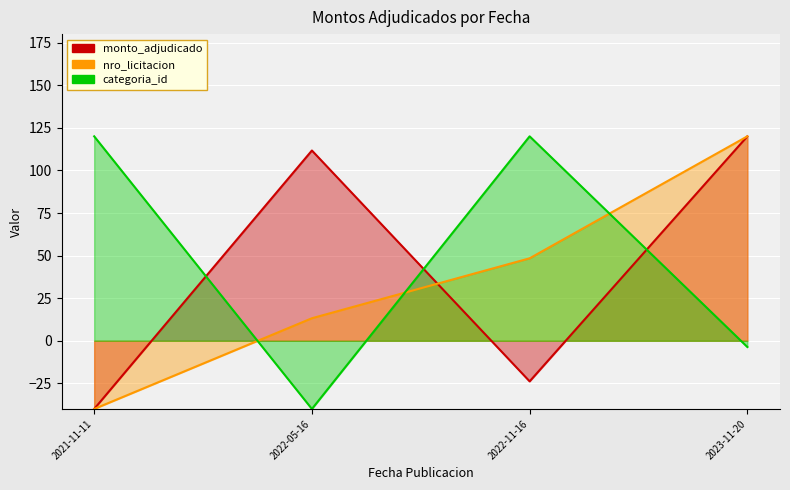

What is the average value of the monto_adjudicado series?

42.0